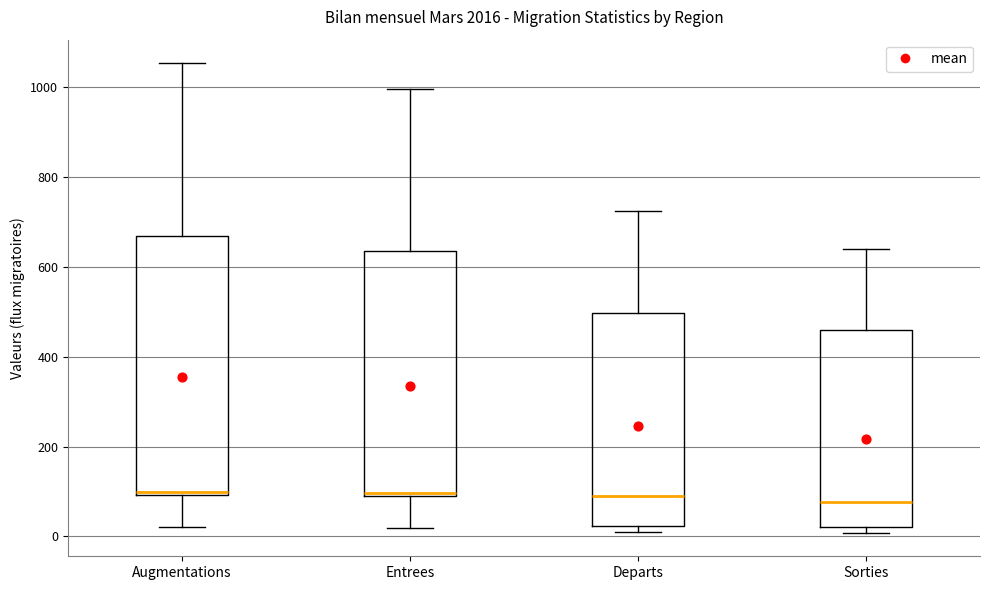

Comparing the boxes themselves (not the whiskers), which one is the tallest?

Augmentations